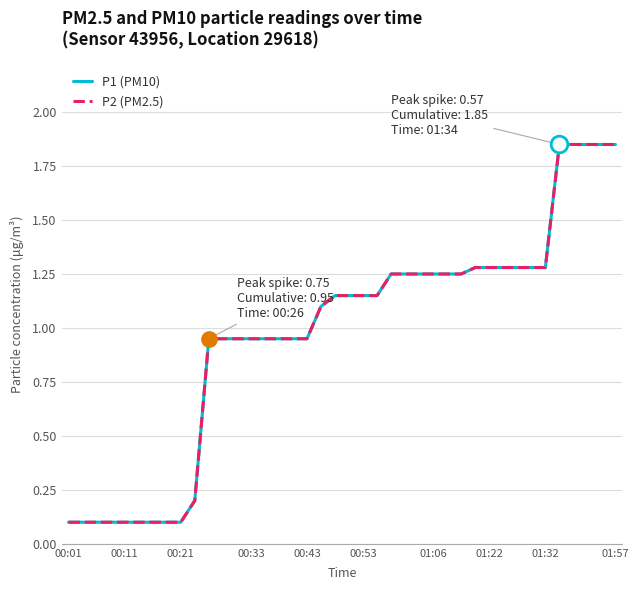

Is this an area chart (filled region under the line)?

No